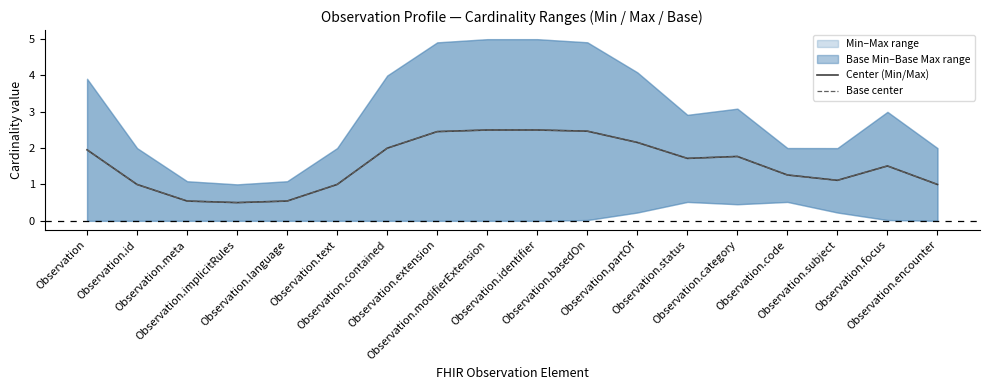

Reading left to right, list all the values displayed in this chart.

Center (Min/Max): 2.0	1.0	0.5	0.5	0.5	1.0	2.0	2.5	2.5	2.5	2.5	2.2	1.7	1.8	1.3	1.1	1.5	1.0
Base center: 2.0	1.0	0.5	0.5	0.5	1.0	2.0	2.5	2.5	2.5	2.5	2.2	1.7	1.8	1.3	1.1	1.5	1.0